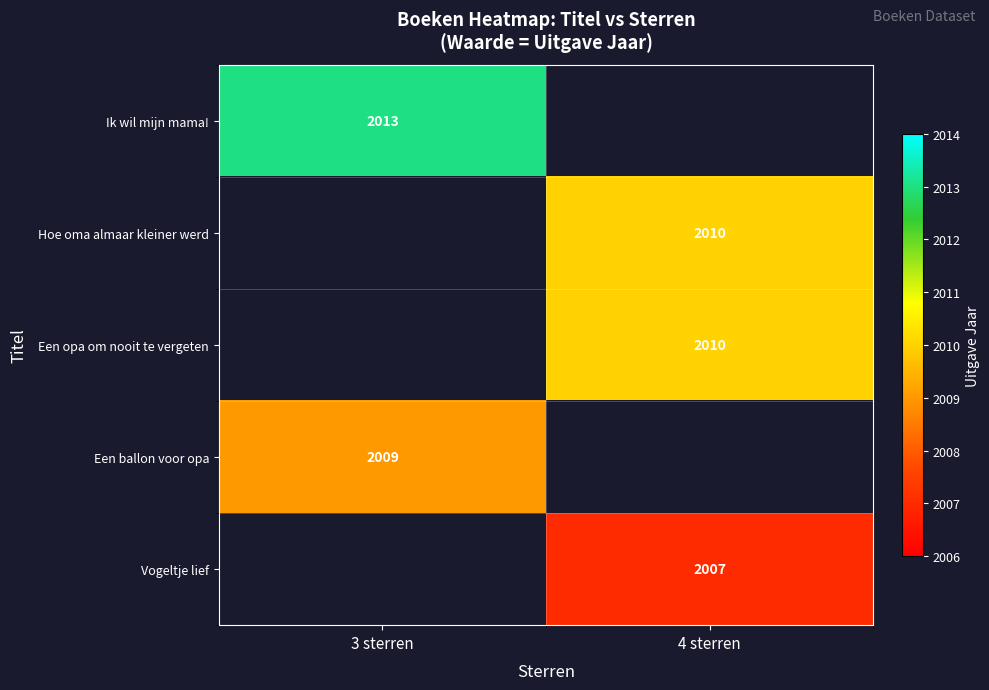

Between 4 sterren and 3 sterren, which is larger?

3 sterren